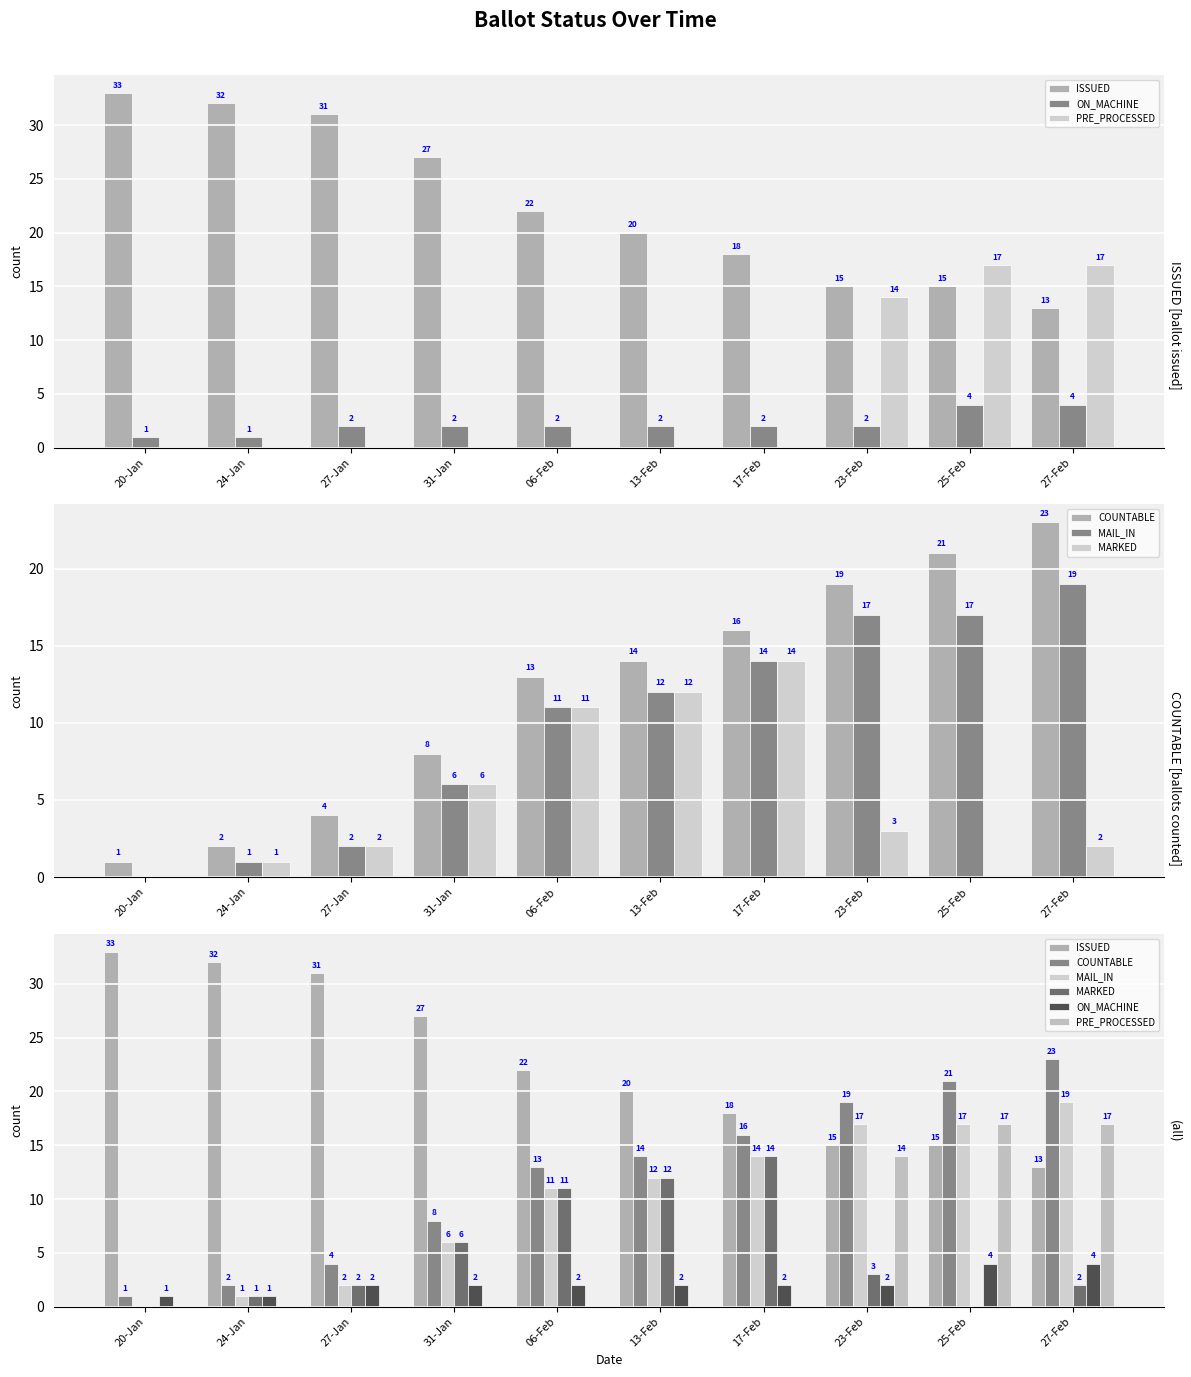

True or false: ON_MACHINE has a value of 2 at 20-Jan.

False